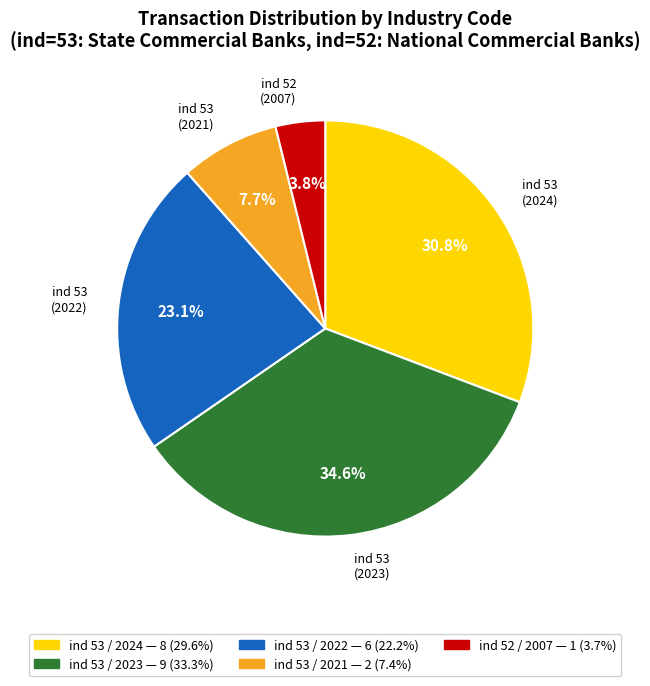

Does any single category account for the majority?

No